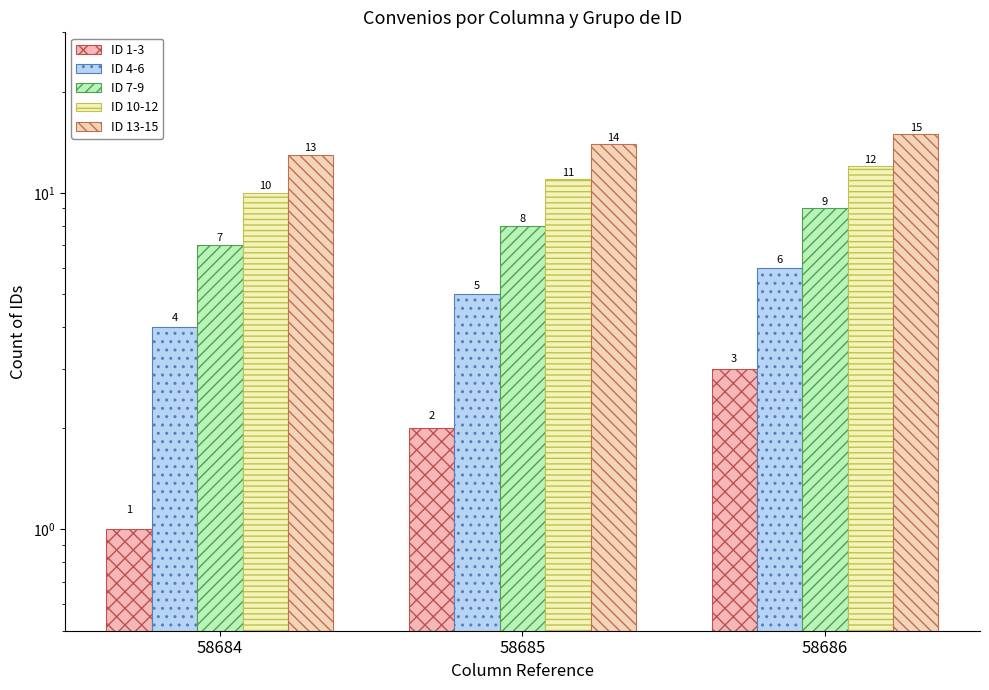

How many bars are there in total?

15